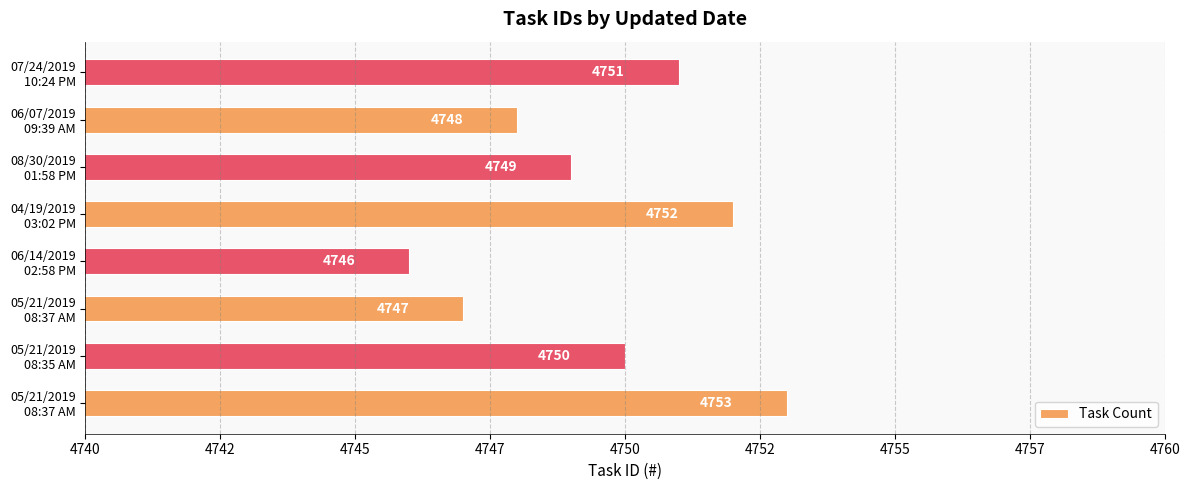

What is the greatest value displayed?

4753